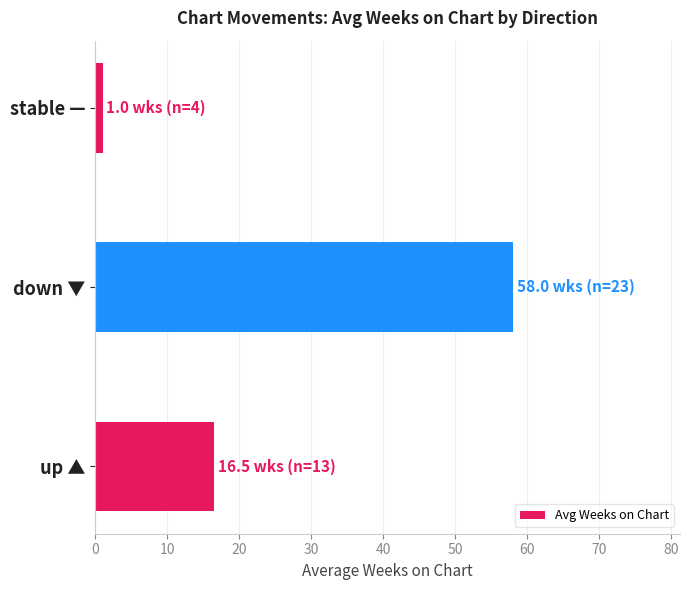

How many values exceed 16?

2